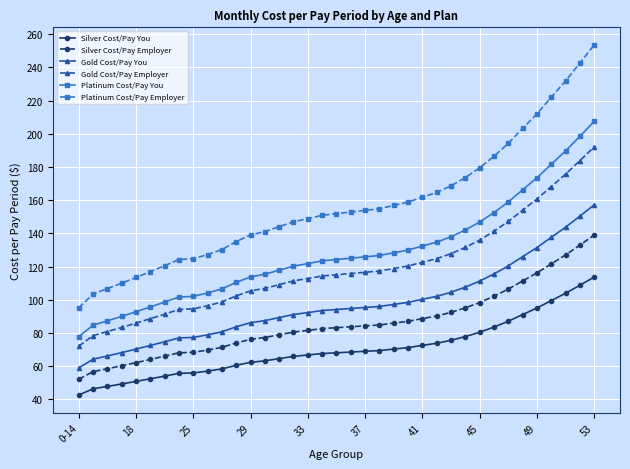

True or false: Platinum Cost/Pay Employer and Silver Cost/Pay Employer intersect in this chart.

False